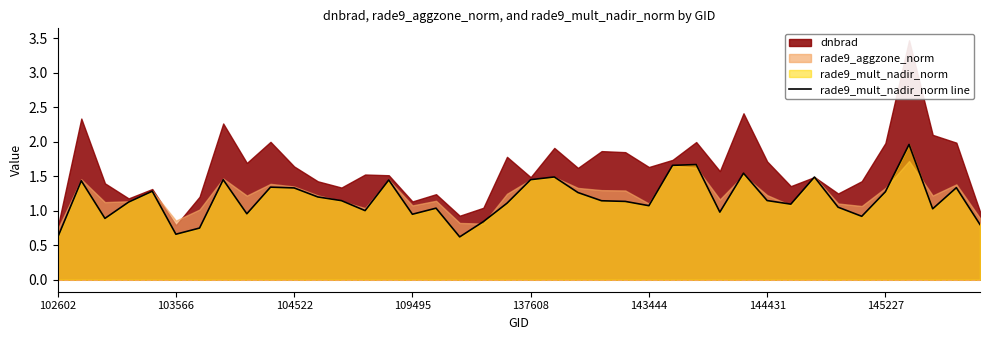

Reading left to right, extract all data points from this chart.

0.6	1.4	0.9	1.1	1.3	0.7	0.7	1.5	1.0	1.3	1.3	1.2	1.1	1.0	1.4	1.0	1.0	0.6	0.8	1.1	1.5	1.5	1.3	1.1	1.1	1.1	1.7	1.7	1.0	1.5	1.1	1.1	1.5	1.1	0.9	1.3	2.0	1.0	1.3	0.8